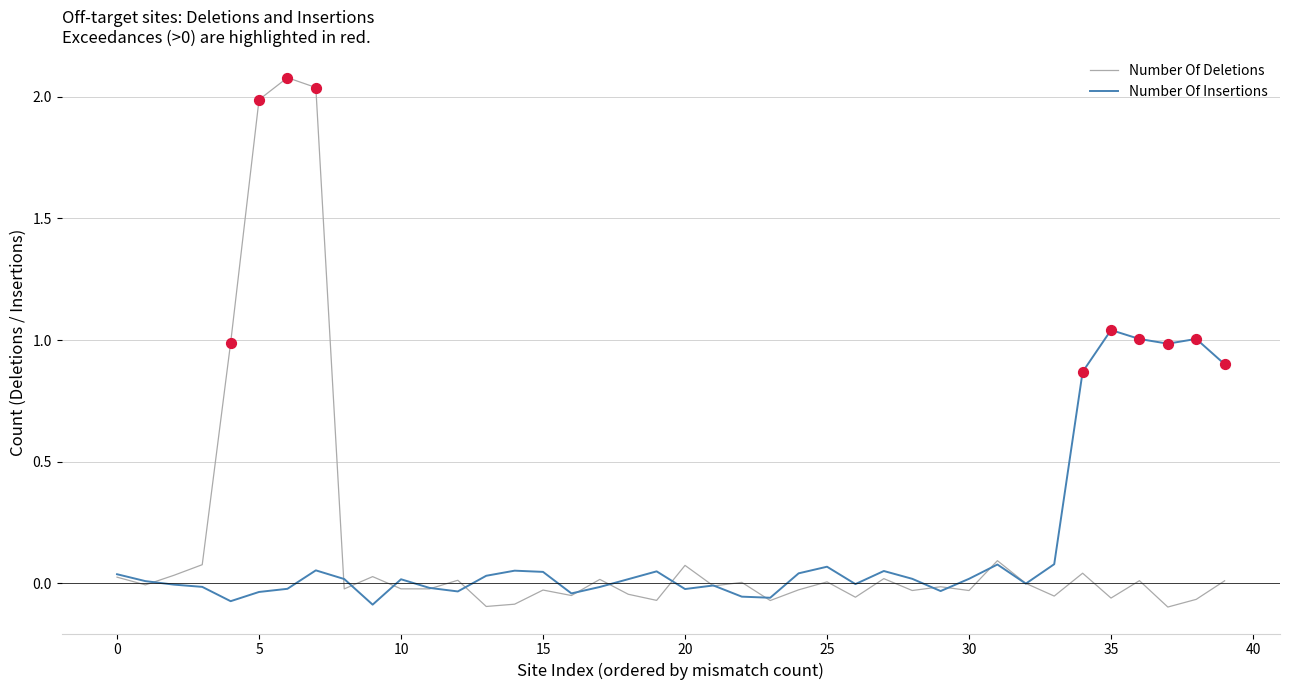

Which series has the widest spread of values?

Number Of Deletions